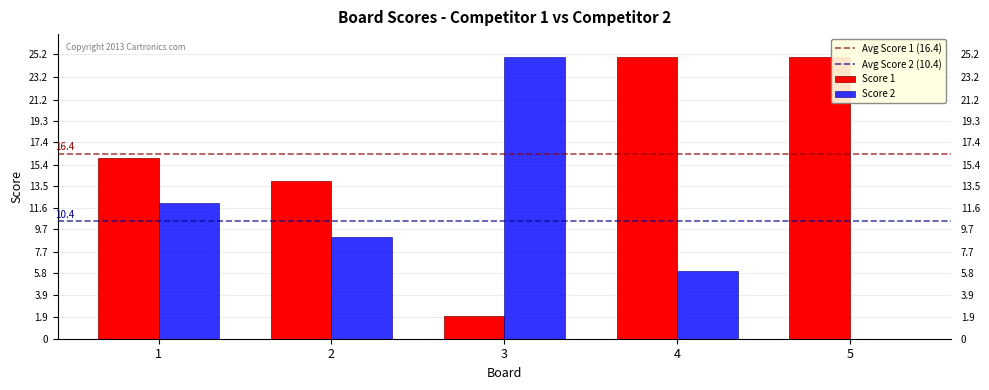

Is the value of Score 2 at 2 greater than the value of Score 1 at 5?

No